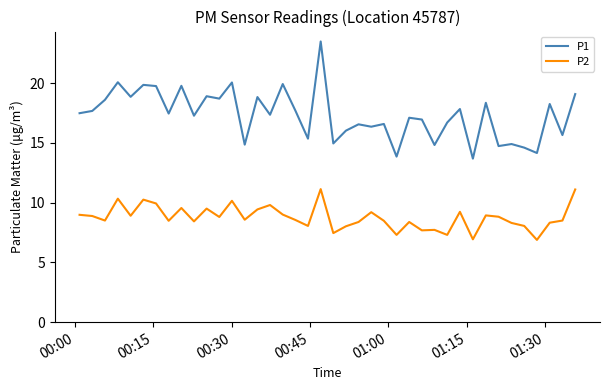

True or false: P2 and P1 intersect in this chart.

False